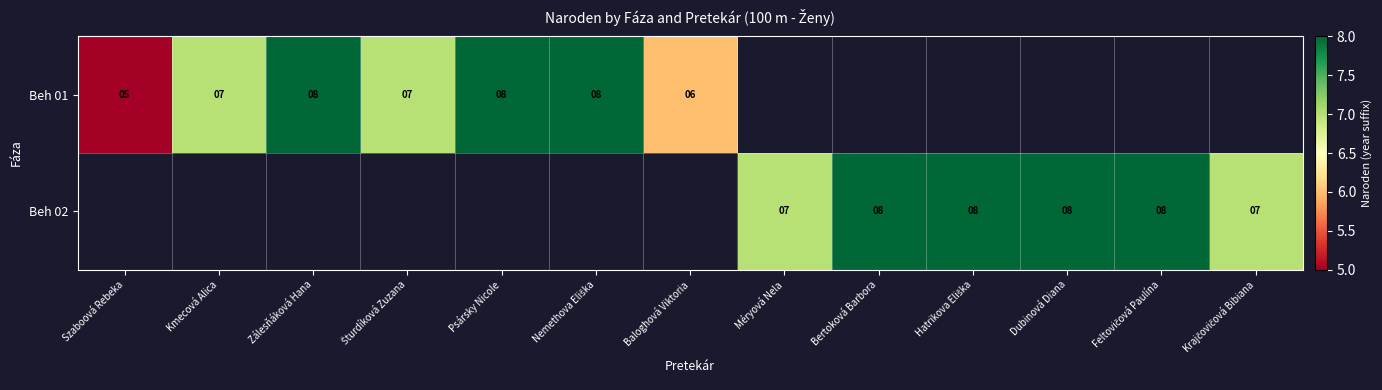

True or false: Beh 01 has a value of 4 at Zálesňáková Hana.

False